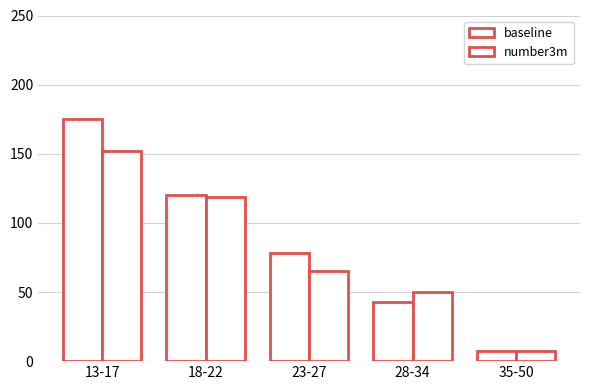

Is the value of baseline at 28-34 greater than the value of number3m at 23-27?

No